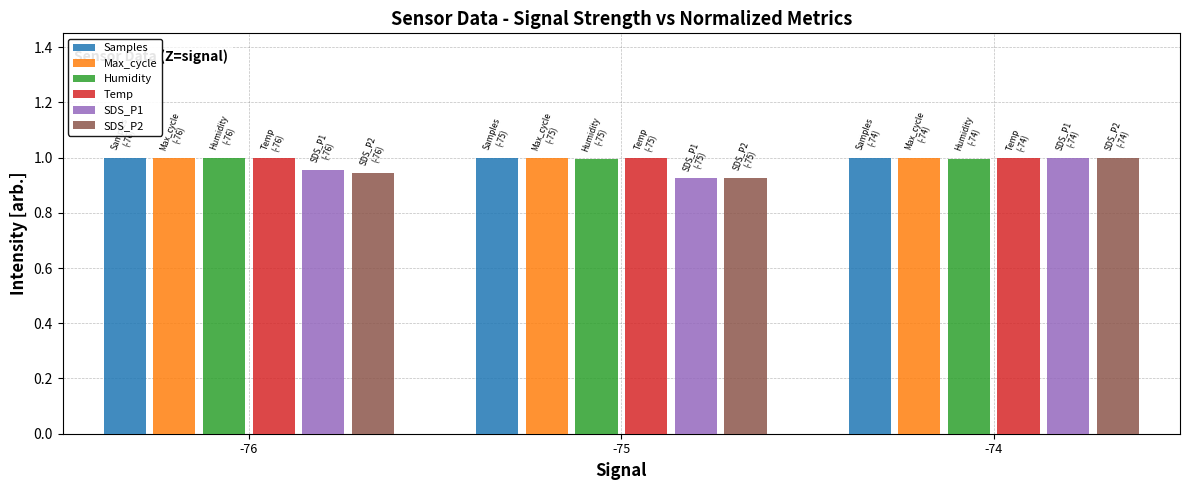

What is the sum of all SDS_P1 values?

2.9